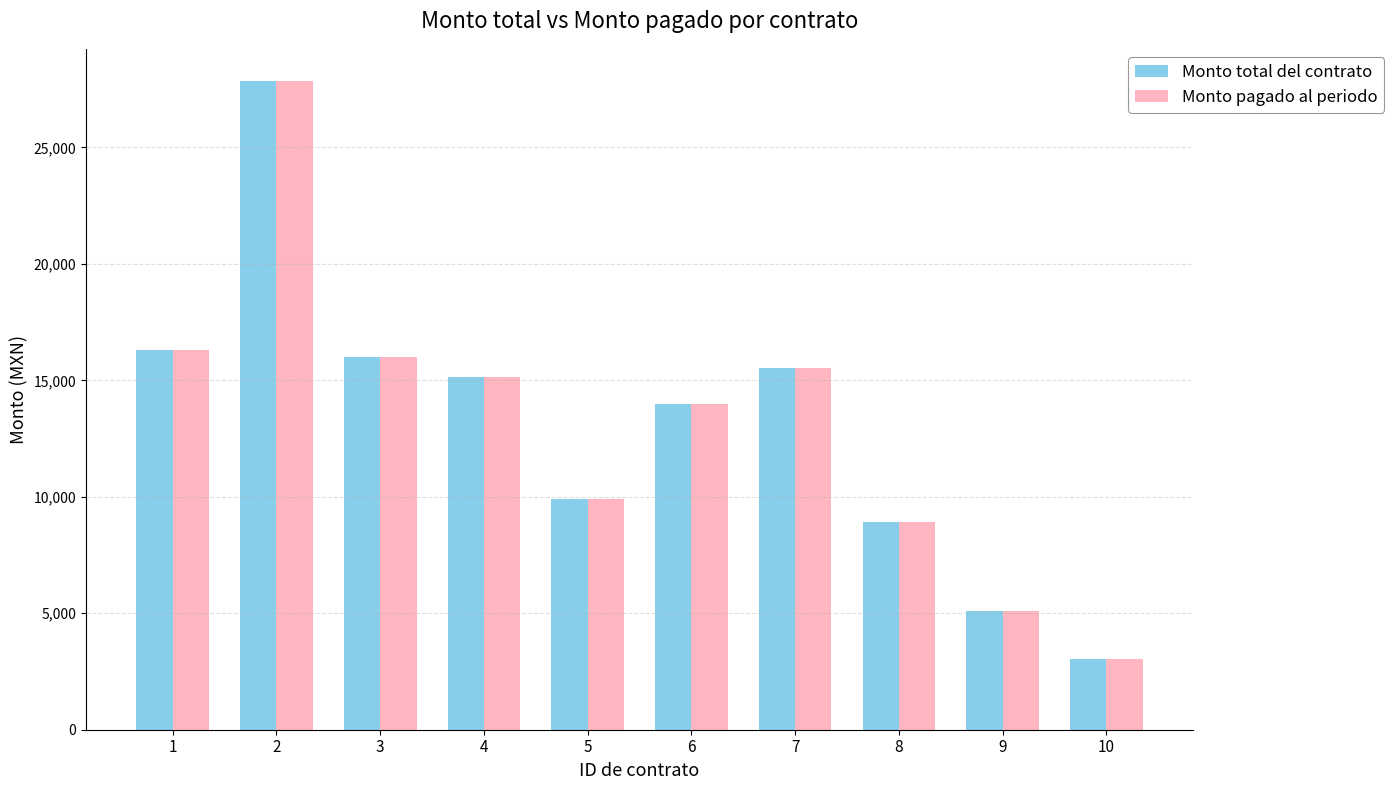

Is it true that Monto total del contrato equals 5097.2 at 8?

False